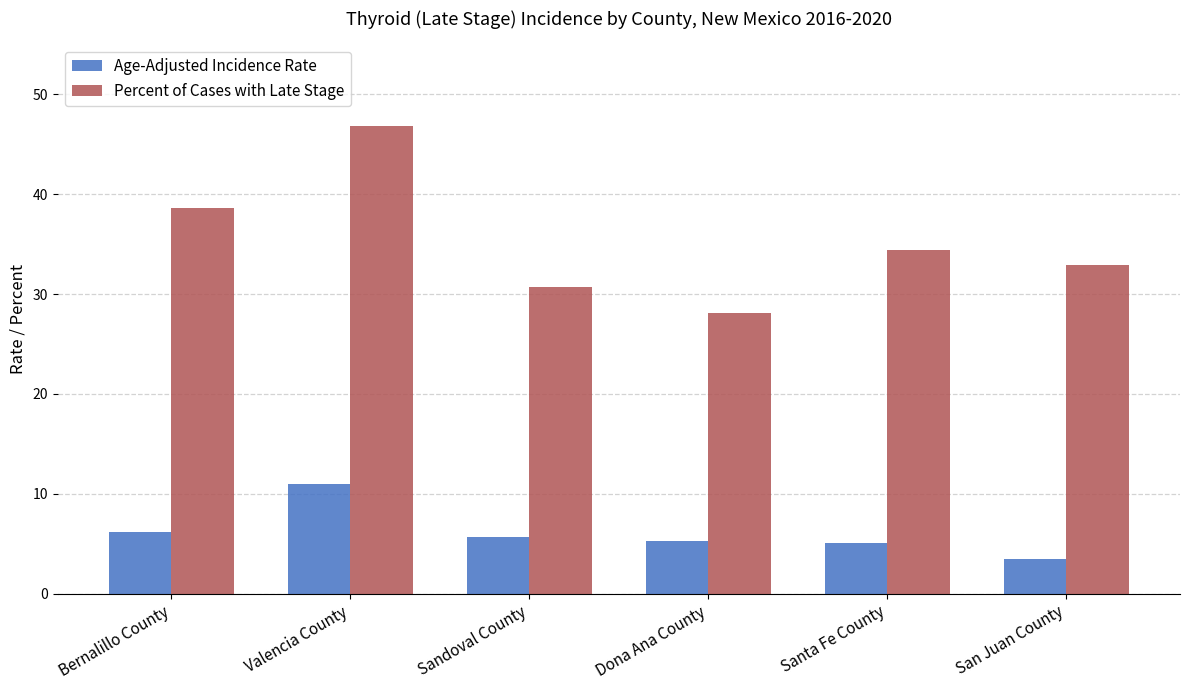

What is the approximate value of Percent of Cases with Late Stage at San Juan County?

32.9